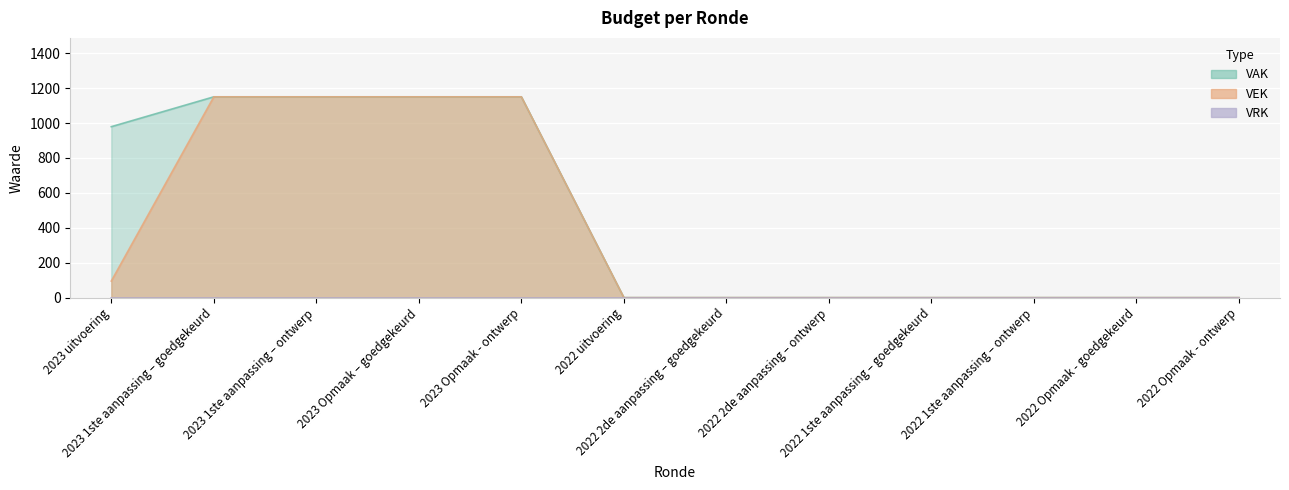

Is it true that the value at 2023 1ste aanpassing – goedgekeurd is 1150?

True